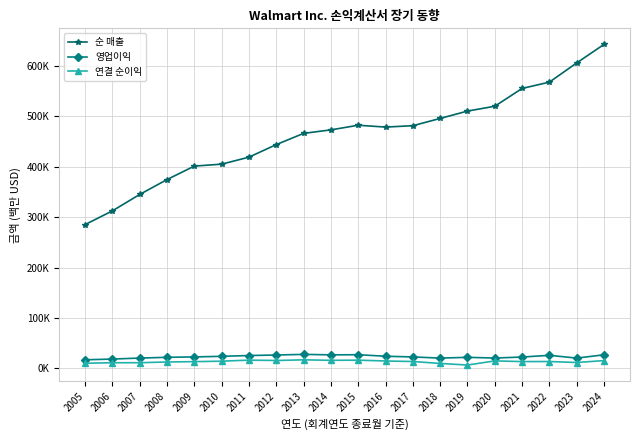

Does the chart have visible grid lines?

Yes